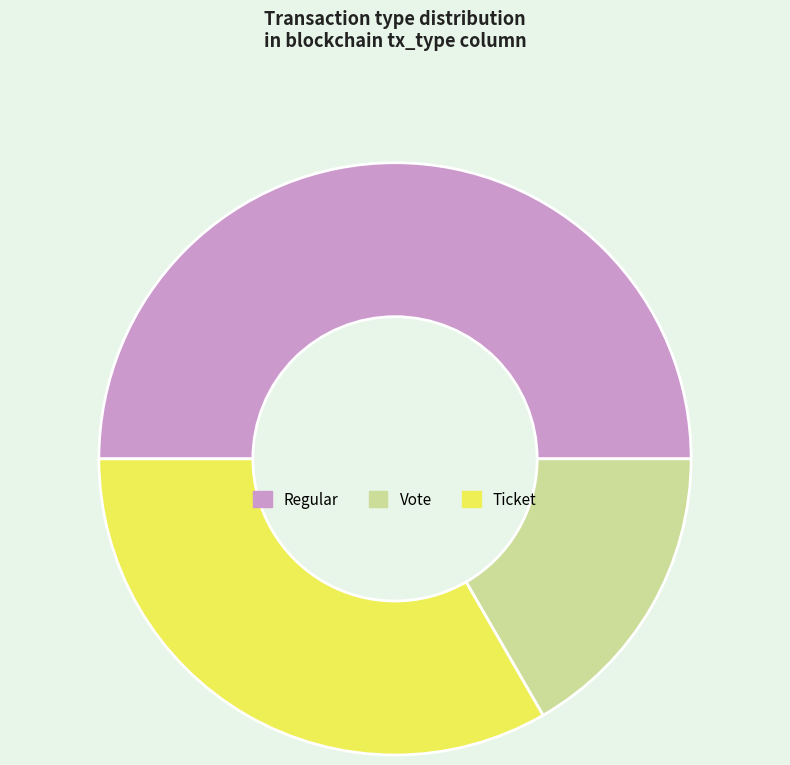

The Ticket slice represents 22% of the pie. True or false?

False